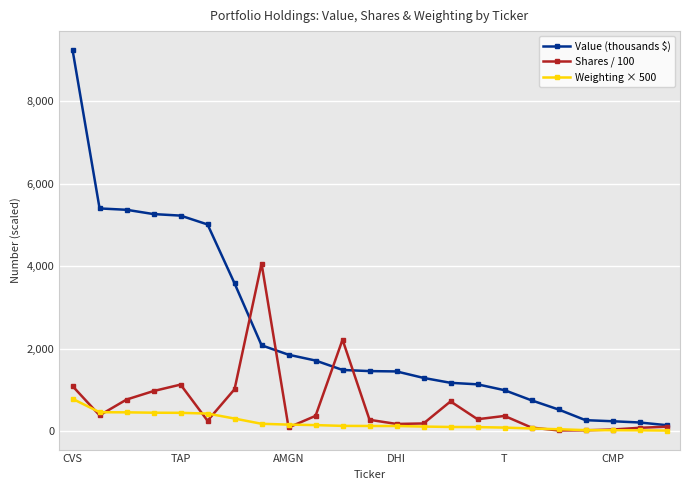

What is the difference between the maximum and minimum values in the Shares / 100 series?

4047.2